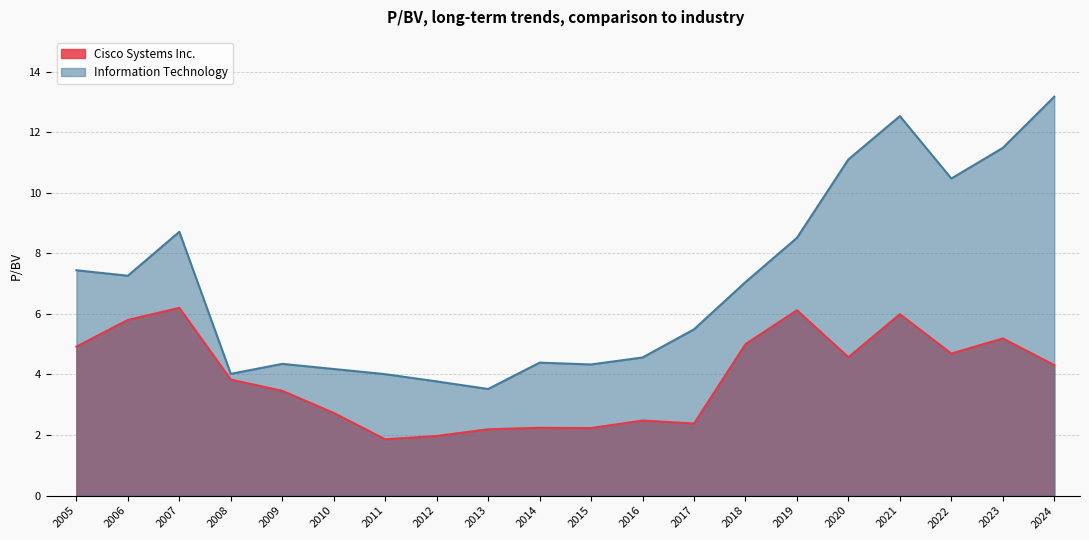

What is the lowest value of the Information Technology series?

3.5